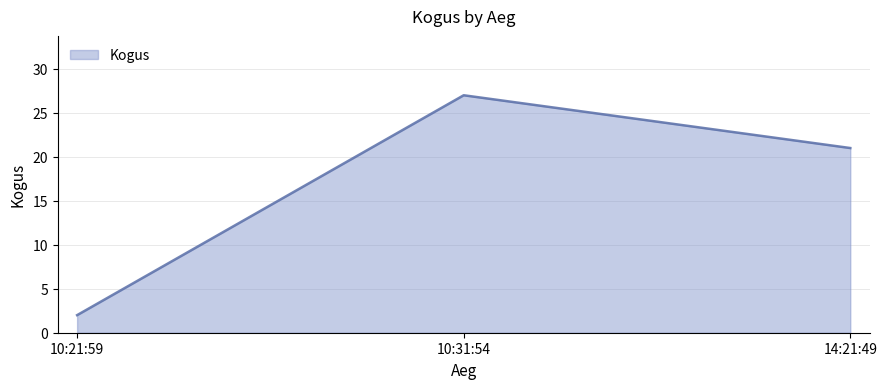

Is it true that the value at 14:21:49 is 3?

False